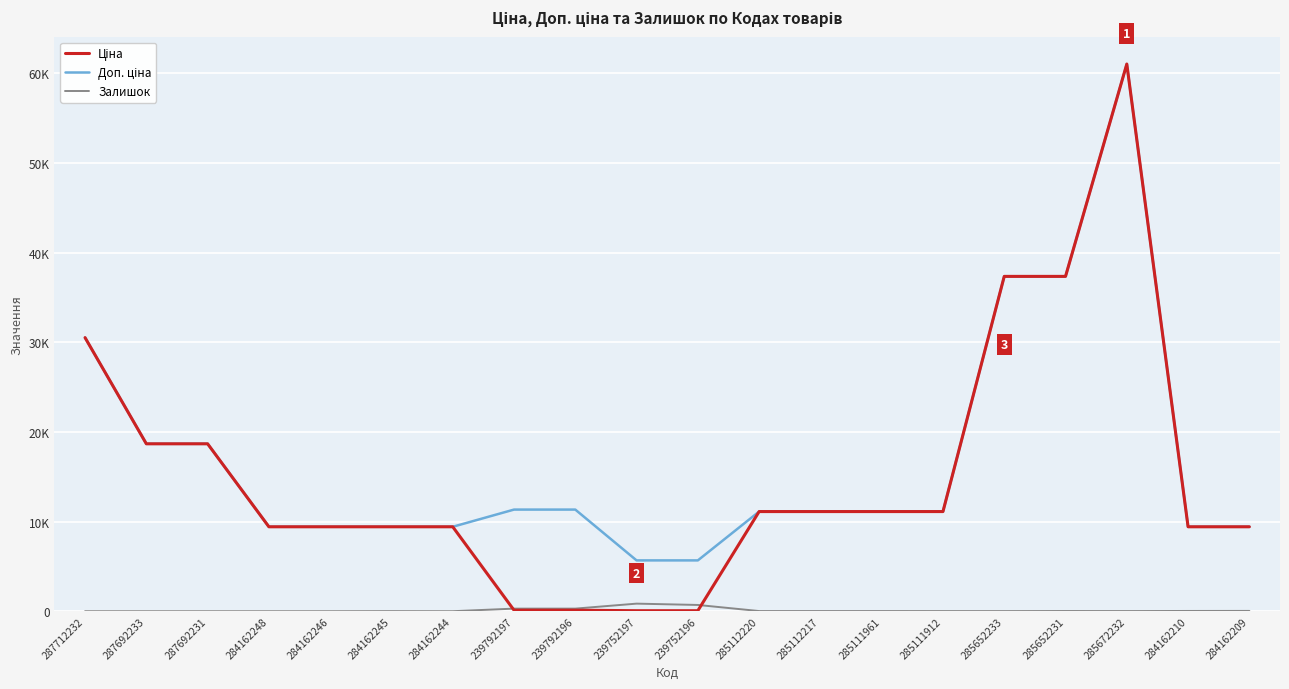

What position from the left is 285652233?

16